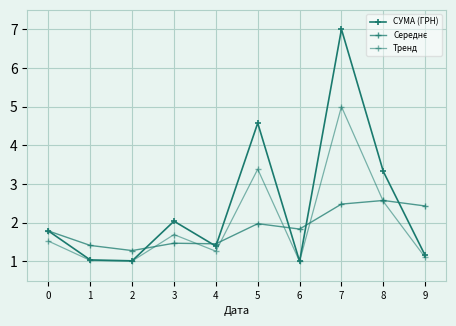

What is the lowest value of the Тренд series?

1.0